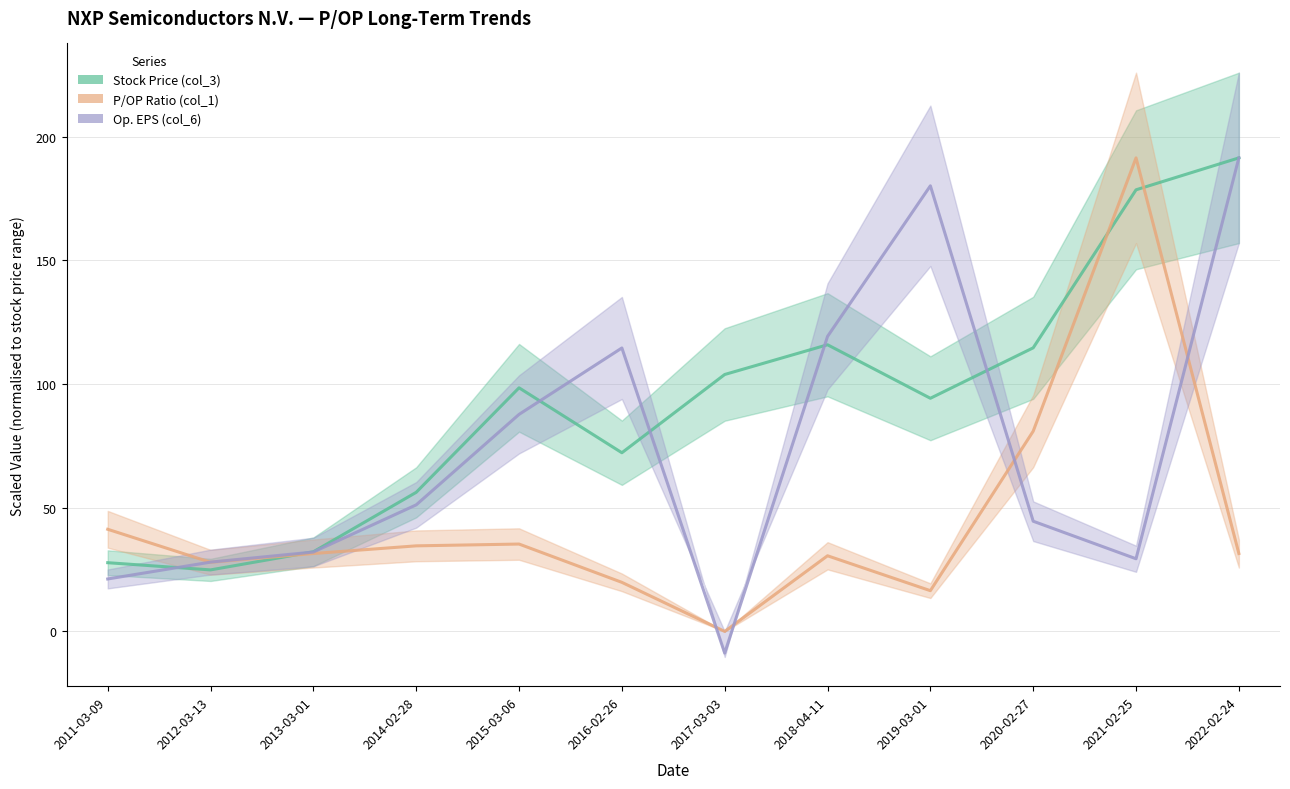

At which label does Stock Price (col_3) first exceed 98?

2015-03-06